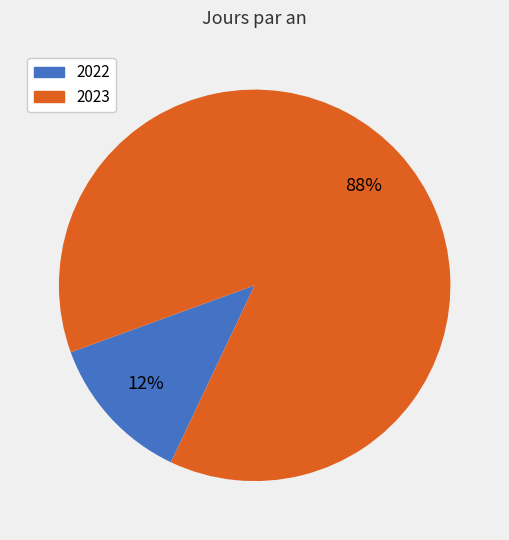

Count the number of slices in the pie.

2